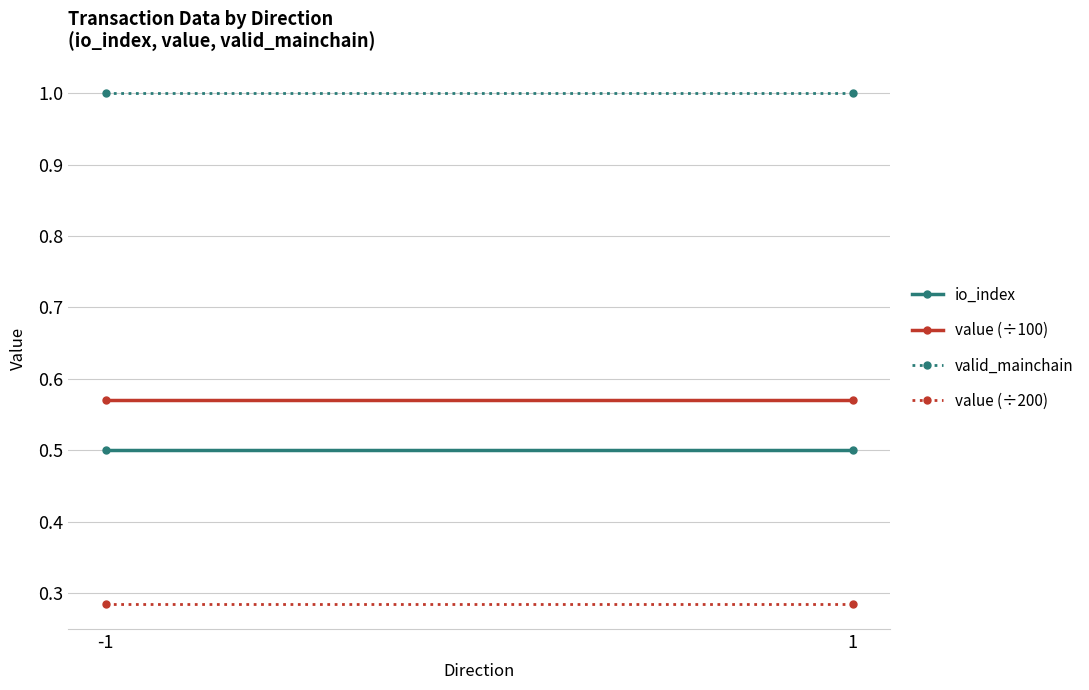

Reading left to right, list all the values displayed in this chart.

io_index: 0.5	0.5
value (÷100): 0.6	0.6
valid_mainchain: 1.0	1.0
value (÷200): 0.3	0.3